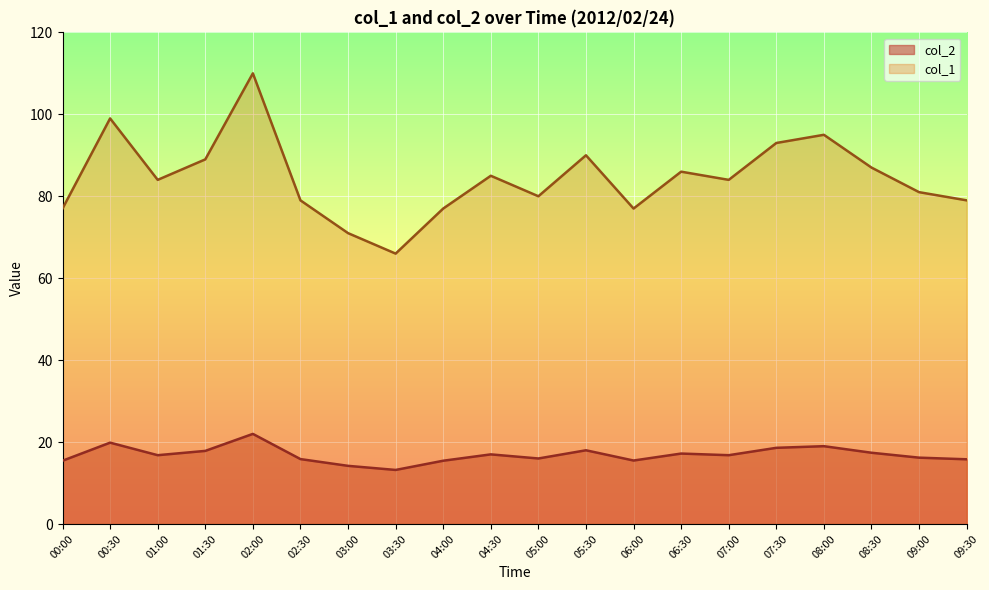

What is the sum of the col_1 values at 04:00 and 06:00?

154.0